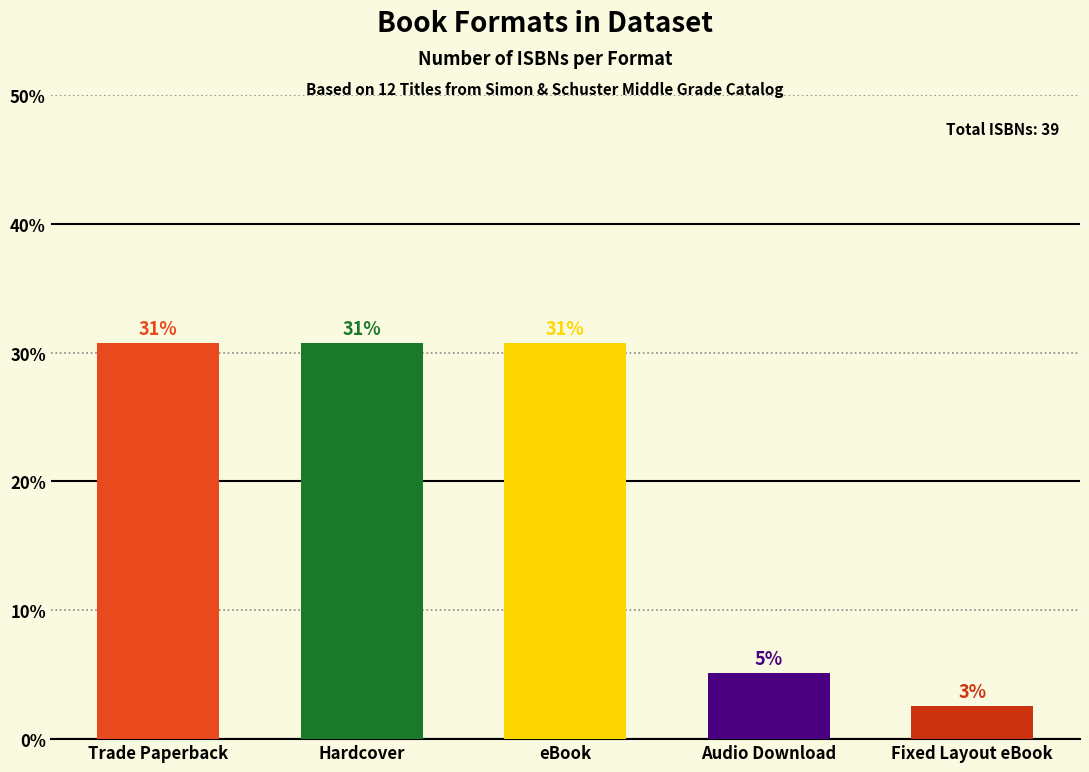

The value at Trade Paperback is 18.1. True or false?

False